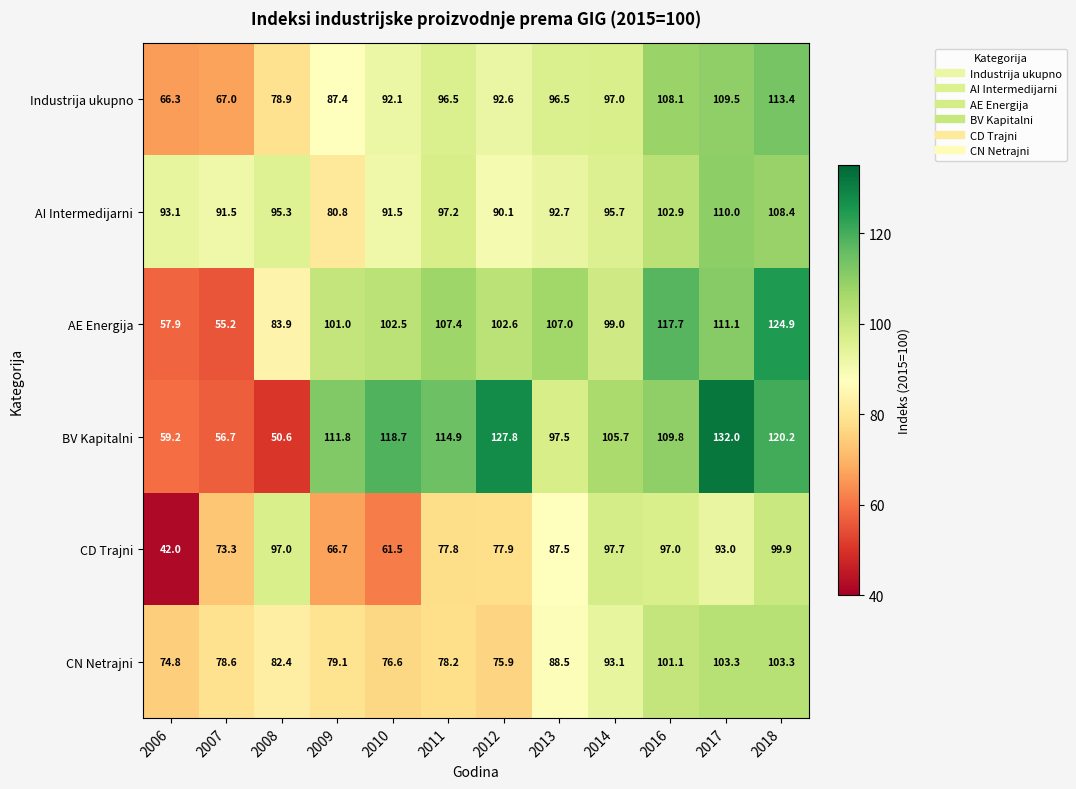

What is the difference between the maximum and minimum values in the CN Netrajni series?

28.5